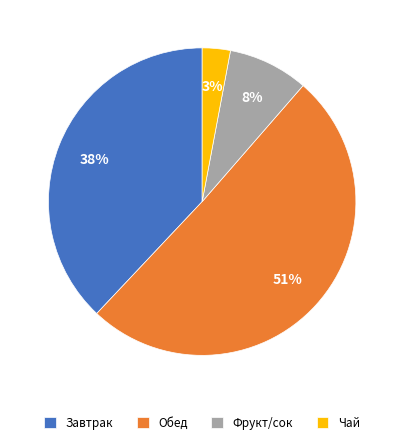

Which category has the biggest portion of the pie?

Обед